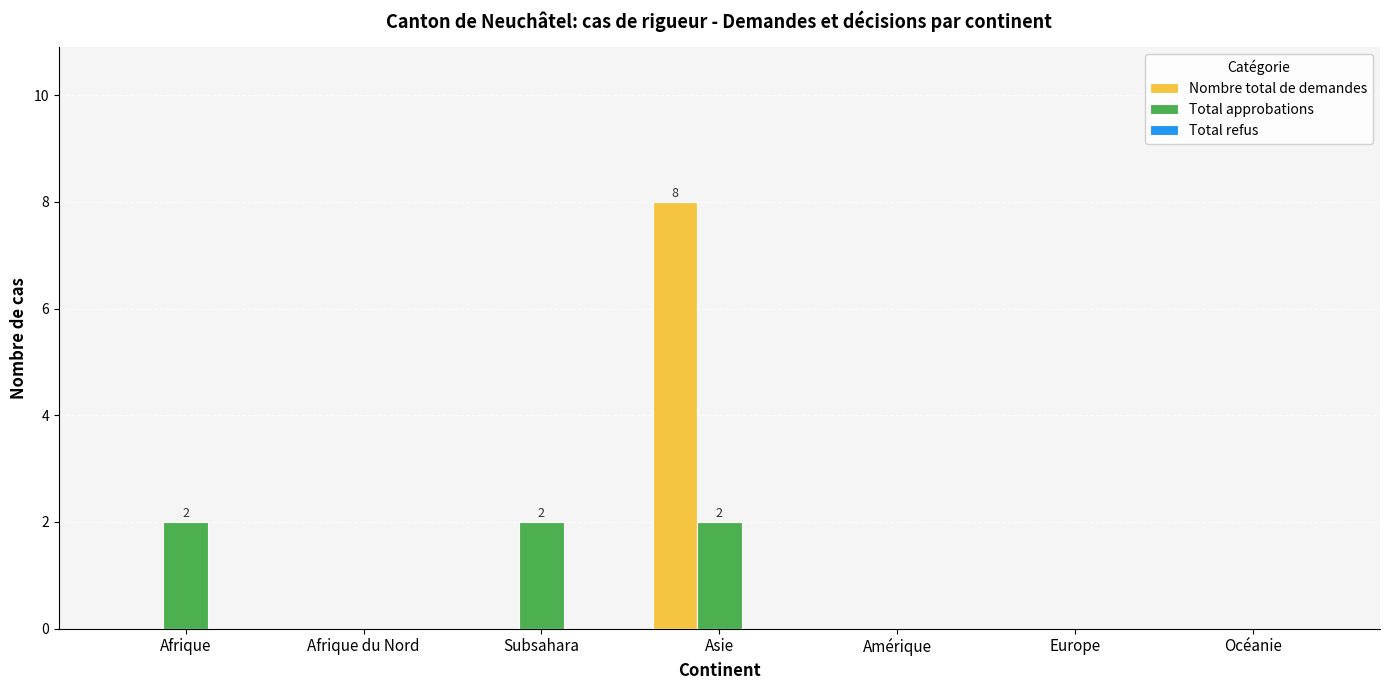

Between Afrique and Asie, which series saw the biggest shift?

Nombre total de demandes